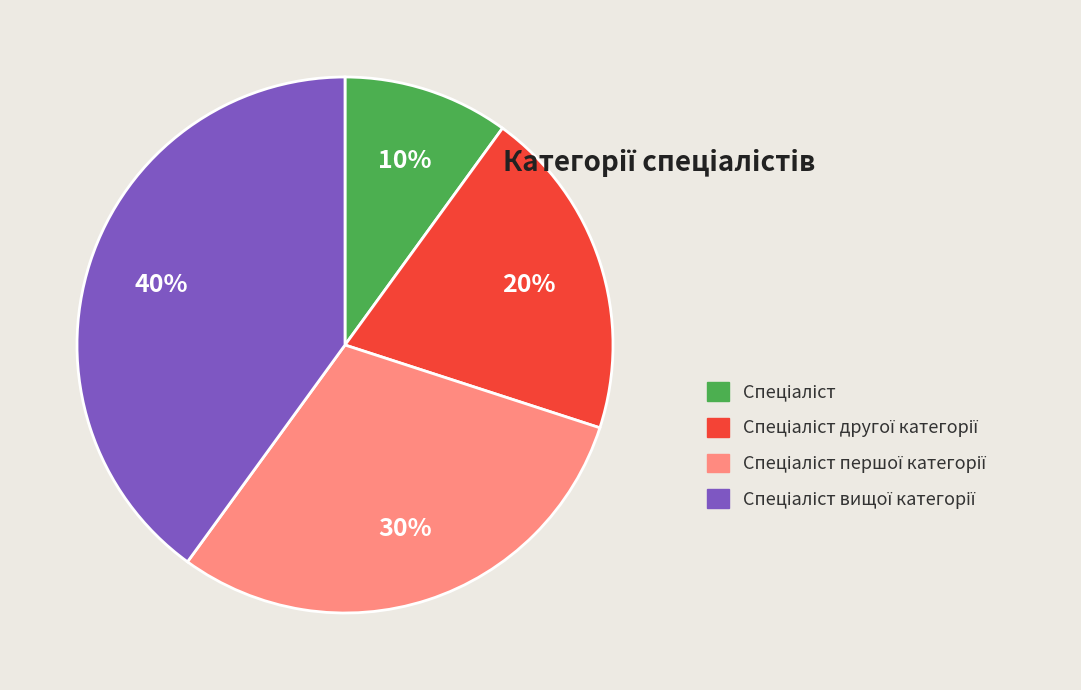

To the nearest percent, what is the average slice percentage?

25%